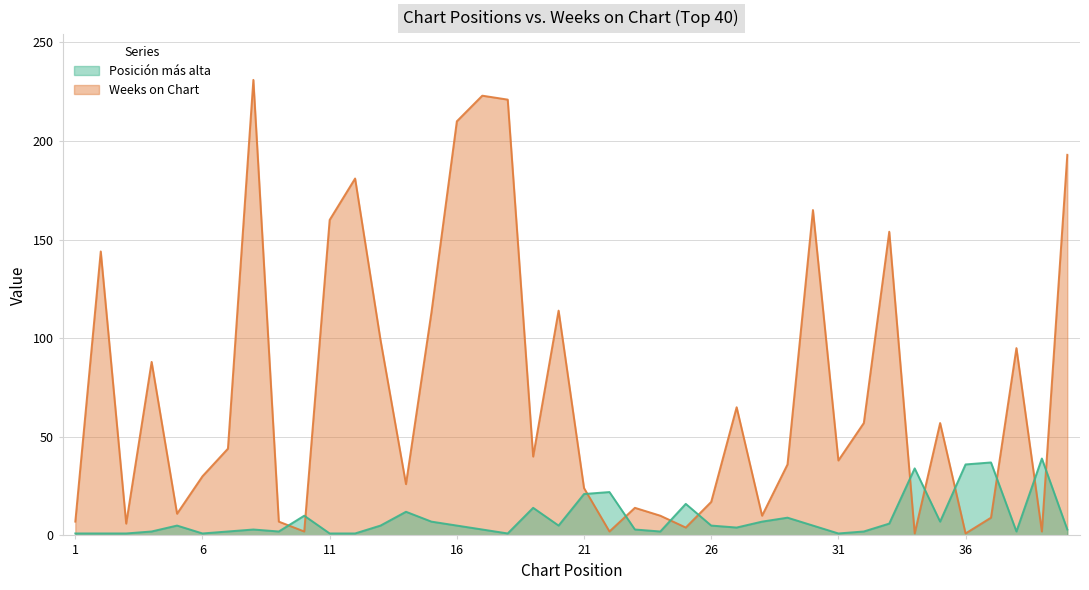

Reading left to right, transcribe all the data shown in this chart.

Posicion mas alta: 1	1	1	2	5	1	2	3	2	10	1	1	5	12	7	5	3	1	14	5	21	22	3	2	16	5	4	7	9	5	1	2	6	34	7	36	37	2	39	3
Weeks on Chart: 7	144	6	88	11	30	44	231	7	2	160	181	99	26	113	210	223	221	40	114	24	2	14	10	4	17	65	10	36	165	38	57	154	1	57	1	9	95	2	193